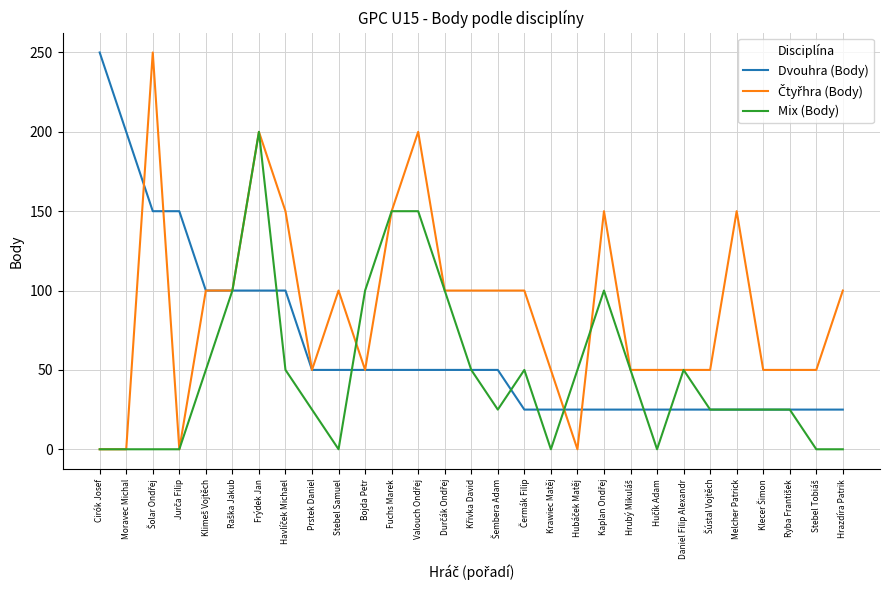

What is the difference between the maximum and minimum values in the Mix (Body) series?

200